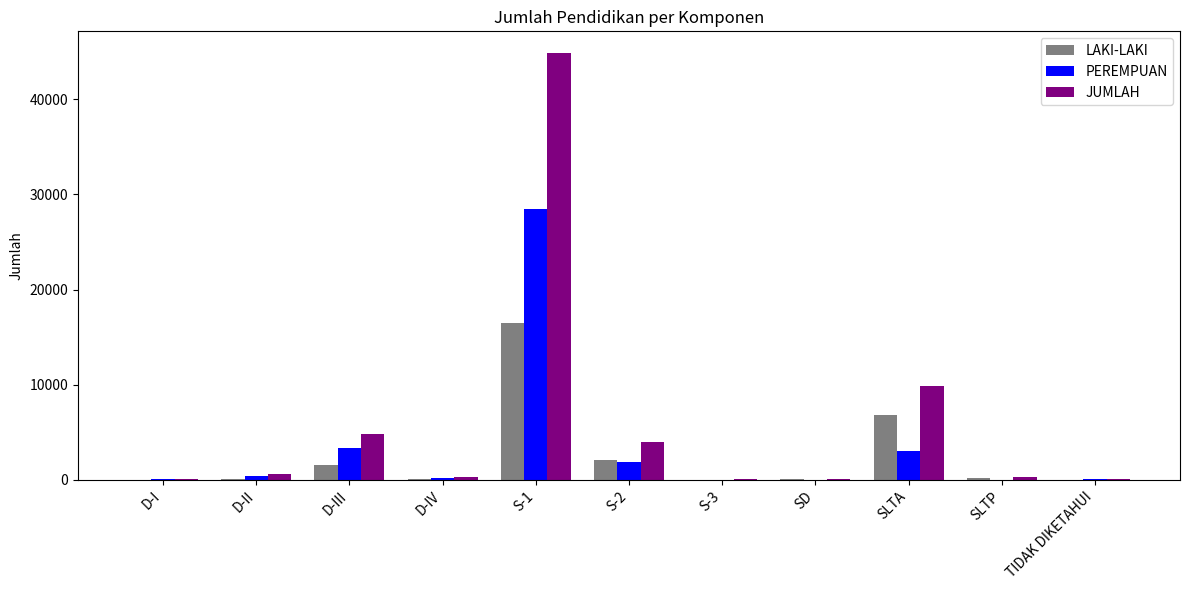

Between D-I and SLTA, which series saw the biggest shift?

JUMLAH